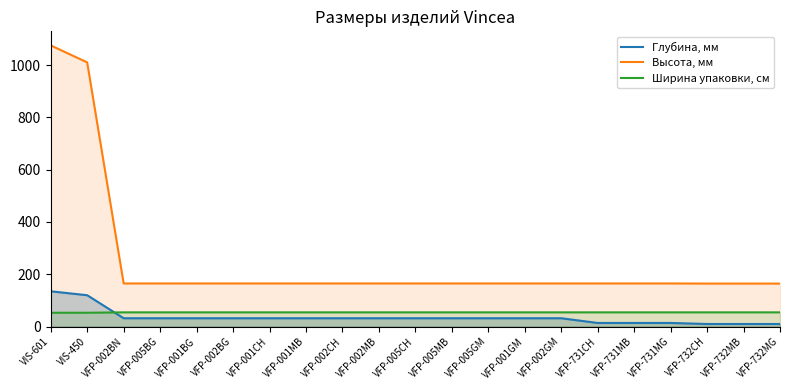

What is the greatest value displayed?

1075.0